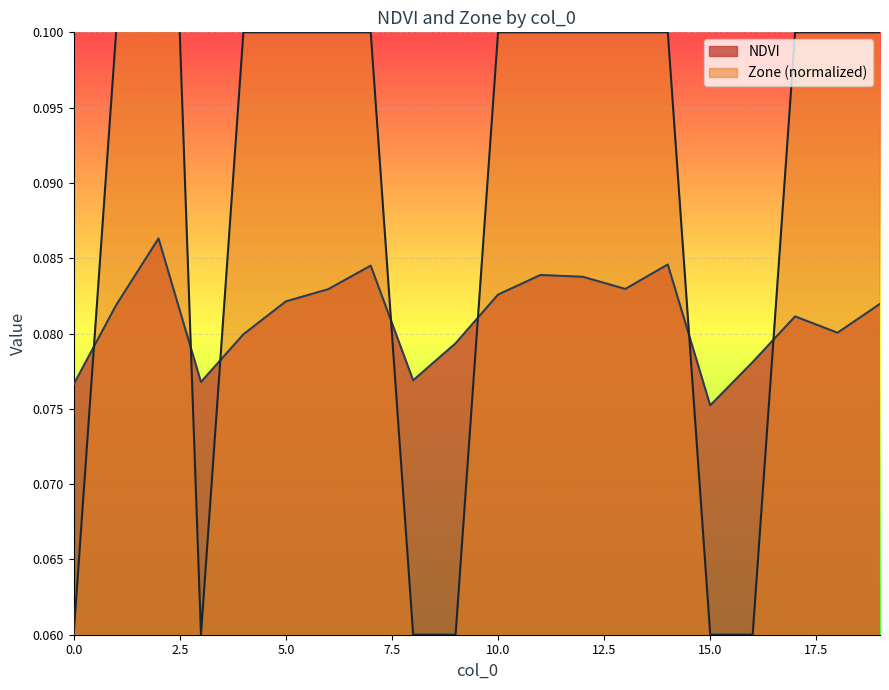

True or false: NDVI and Zone intersect in this chart.

True